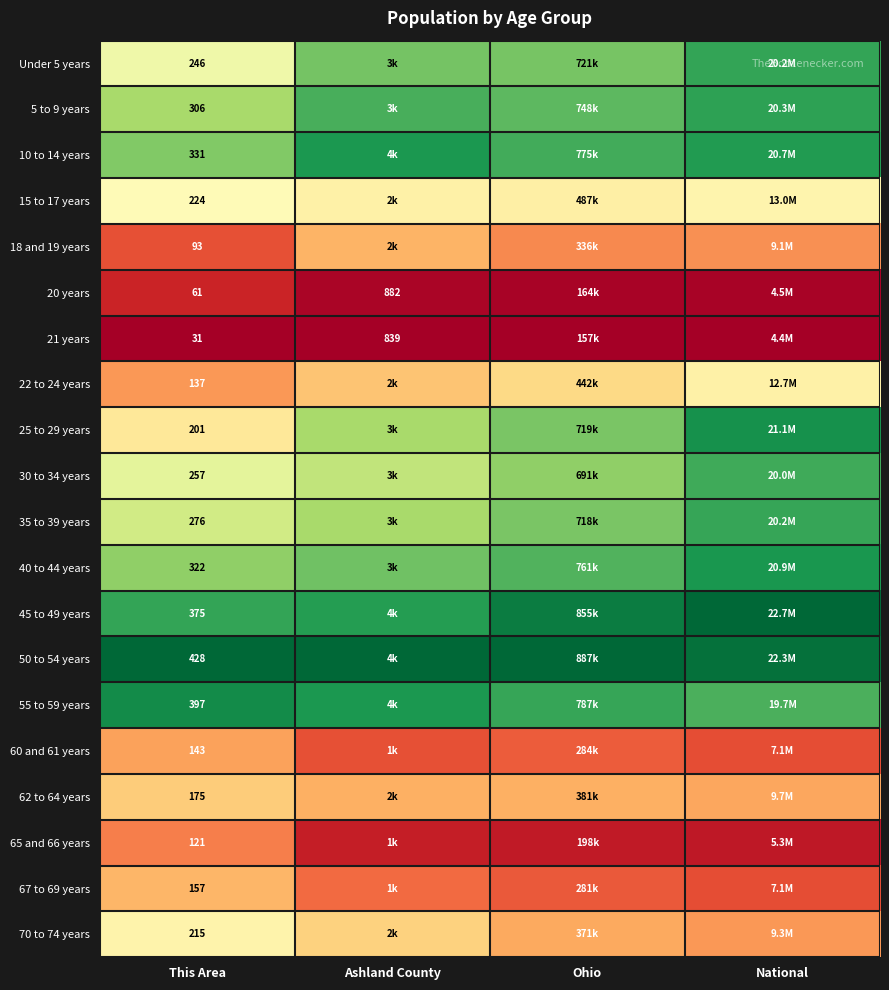

At which category is the sum across all series the highest?

National